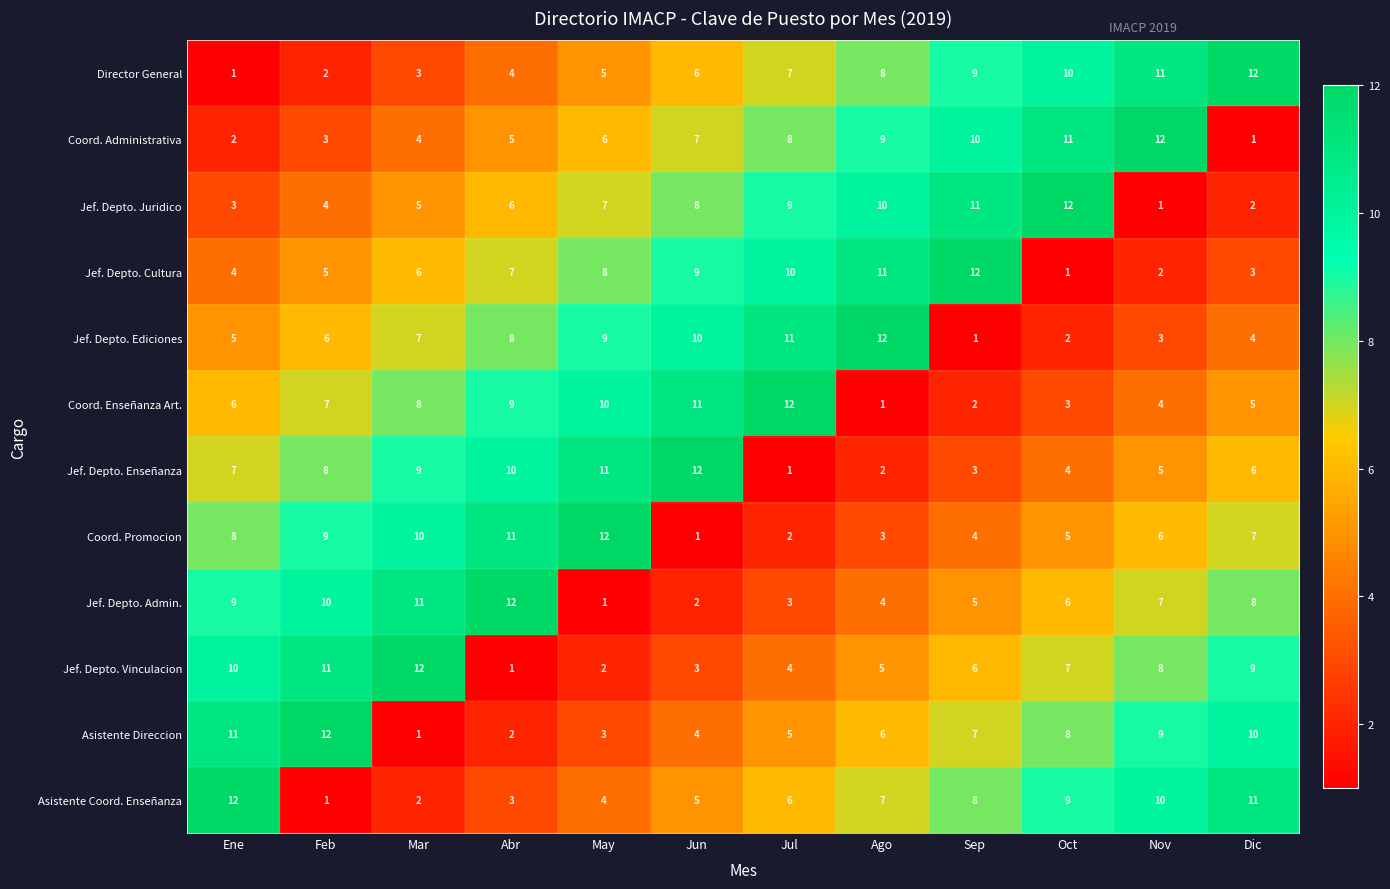

Which series changed the most between Nov and Dic?

Coord. Administrativa